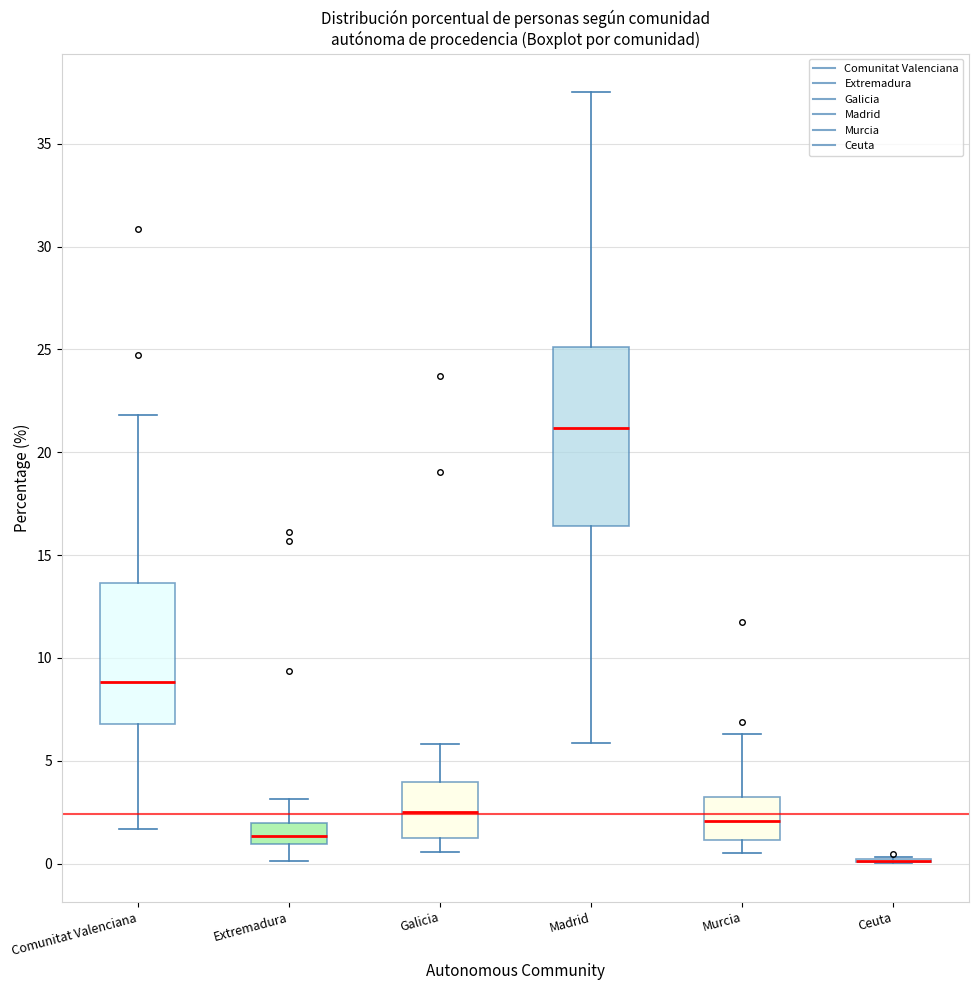

Reading left to right, transcribe this box plot: for each box, give where its median line is, the range the box spans, and where its two whiskers end, as read against the y-axis. The values are not printed on the chart, so give them approximately, as read against the axis.

Comunitat Valenciana: median 9.0, box 7.0 to 13.5, whiskers 1.5 to 22.0
Extremadura: median 1.5, box 1.0 to 2.0, whiskers 0.0 to 3.0
Galicia: median 2.5, box 1.5 to 4.0, whiskers 0.5 to 6.0
Madrid: median 21.0, box 16.5 to 25.0, whiskers 6.0 to 37.5
Murcia: median 2.0, box 1.0 to 3.0, whiskers 0.5 to 6.5
Ceuta: box collapsed to a line at 0.0, whiskers 0.0 to 0.5